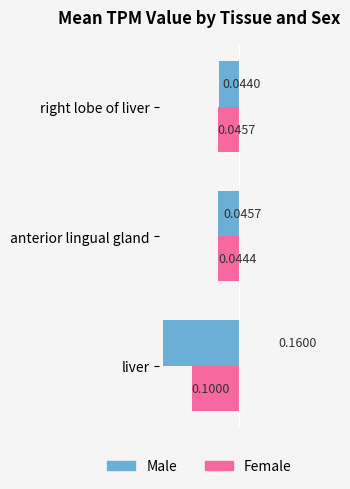

How many distinct data groups are displayed?

2